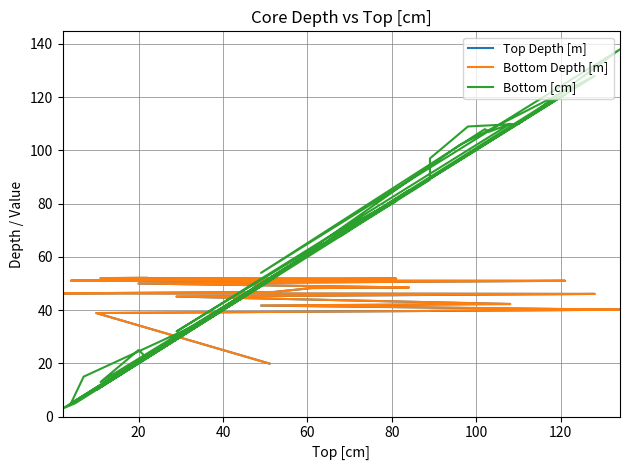

Rank the series by their maximum value, from lowest to highest.

Top Depth [m], Bottom Depth [m], Bottom [cm]